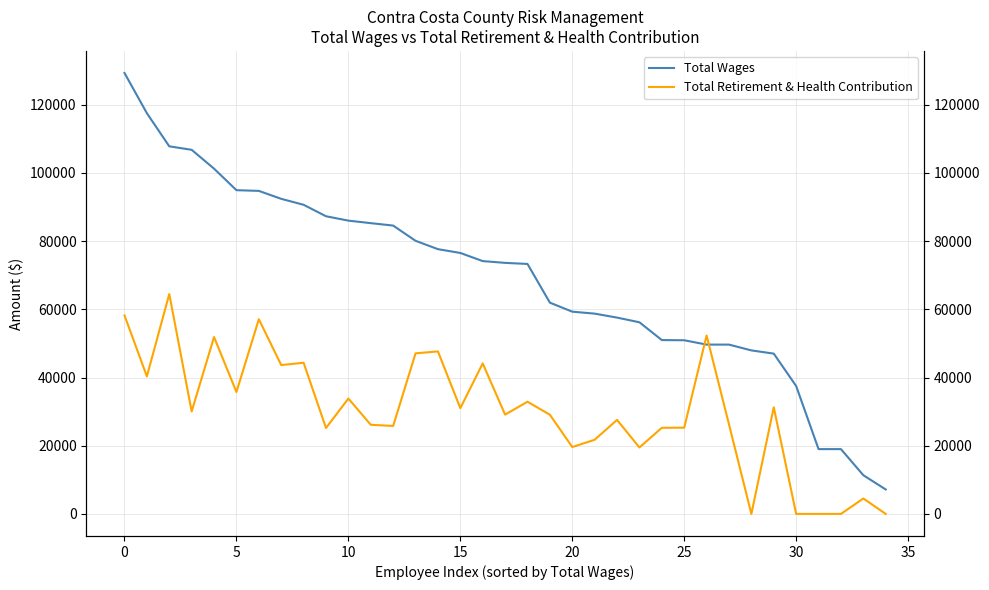

What is the difference between the highest and lowest values at 17?

44498